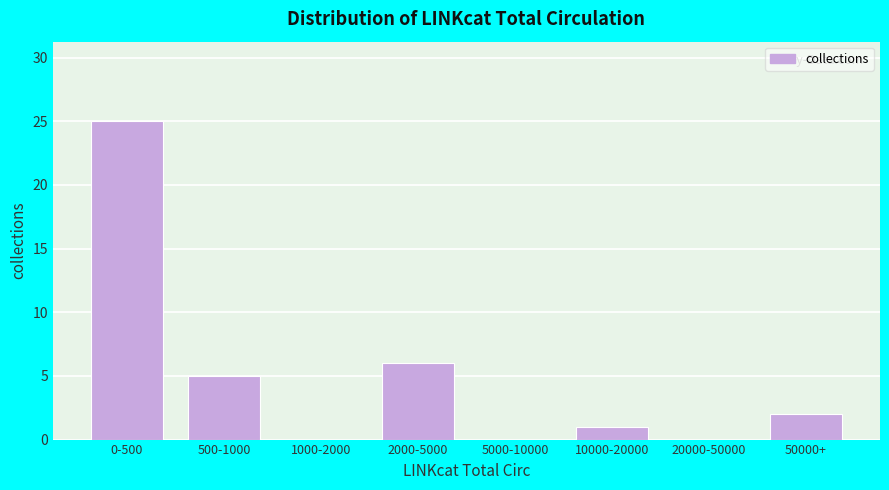

Reading left to right, what are all the values shown in this chart?

0-500=25	500-1000=5	1000-2000=0	2000-5000=6	5000-10000=0	10000-20000=1	20000-50000=0	50000+=2